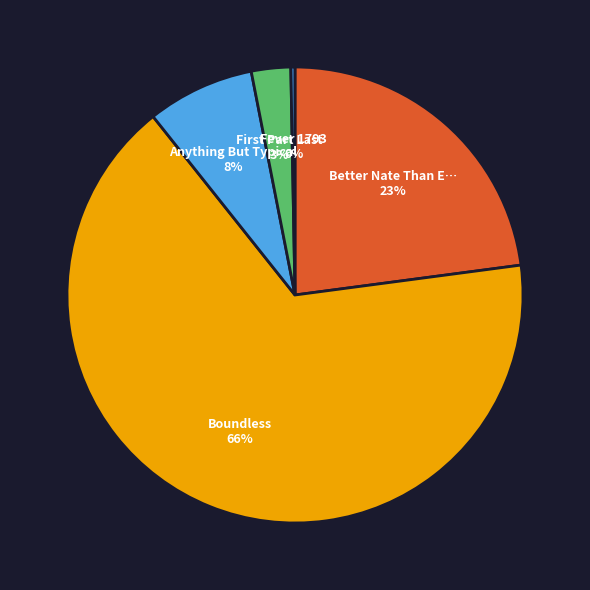

To the nearest percent, what is the average slice percentage?

20%